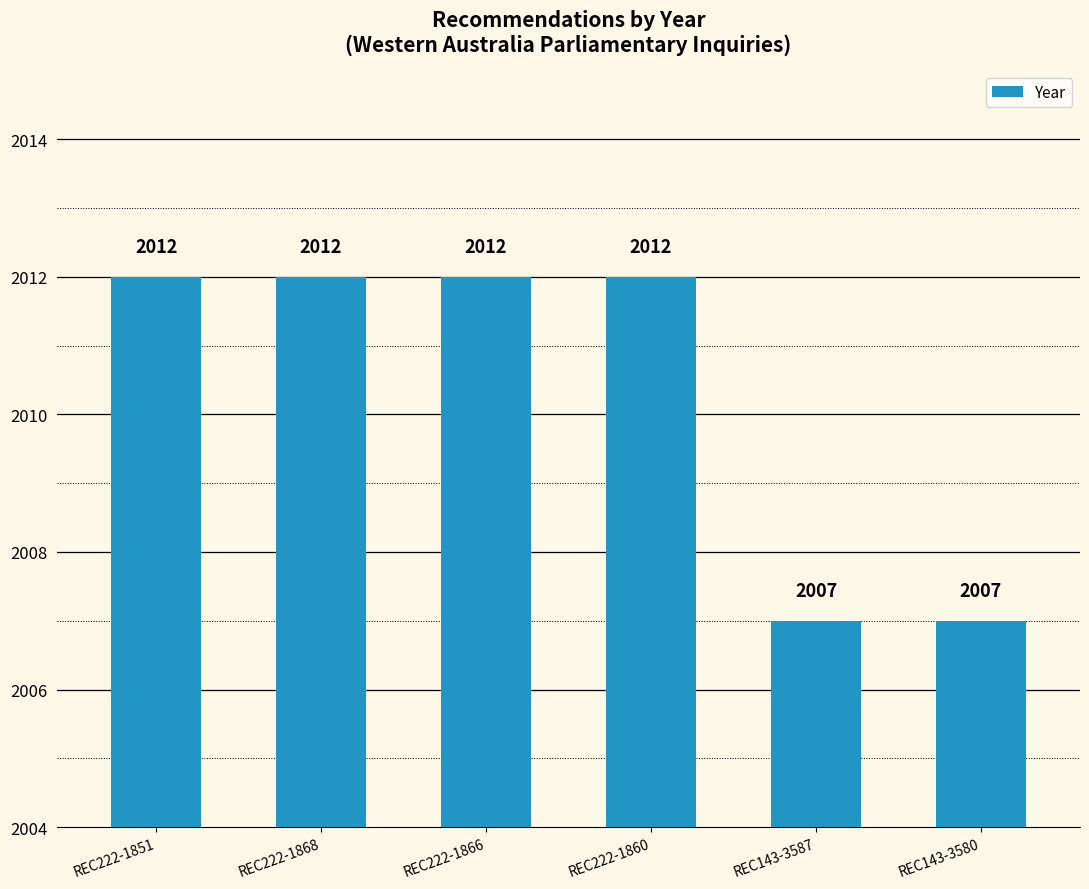

What is the label of the 5th bar from the right?

REC222-1868